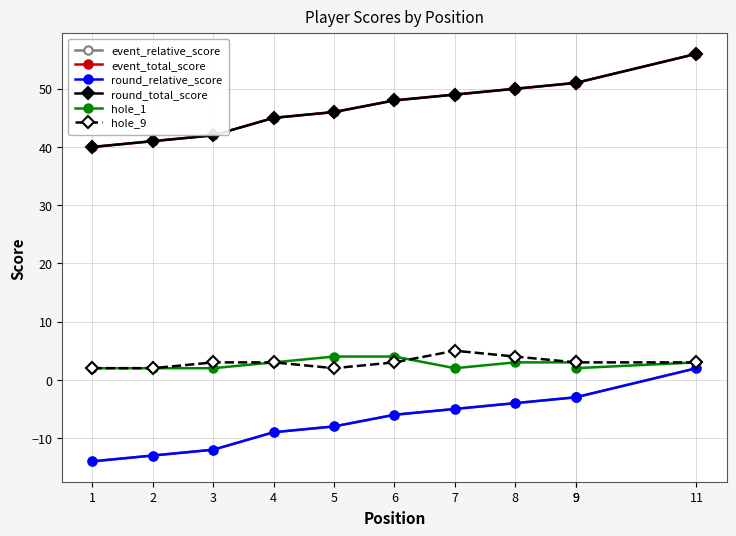

At which label does event_total_score reach its minimum?

1